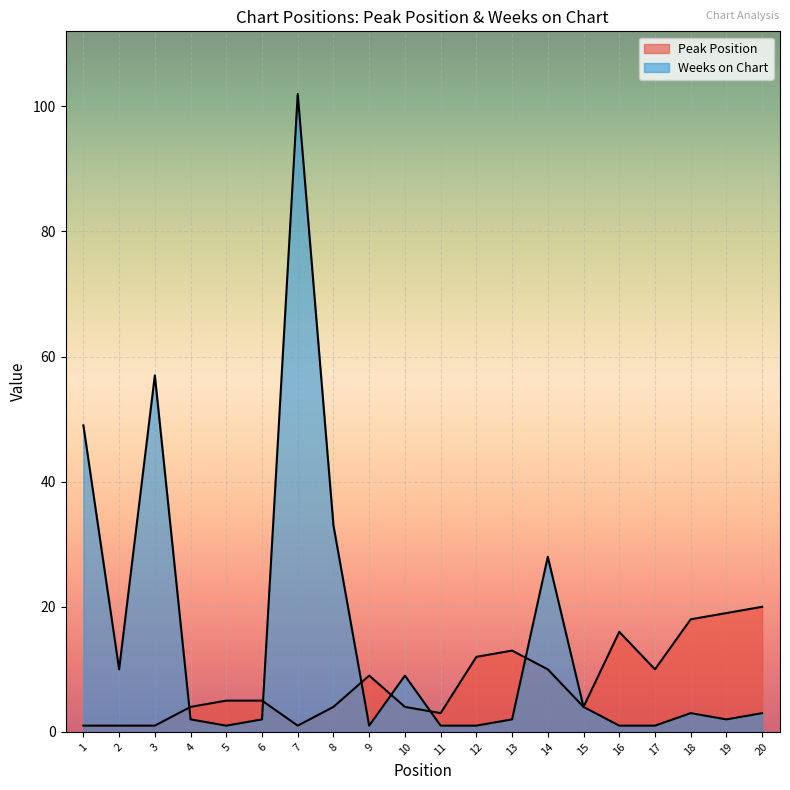

What is the highest value of the Peak Position series?

20